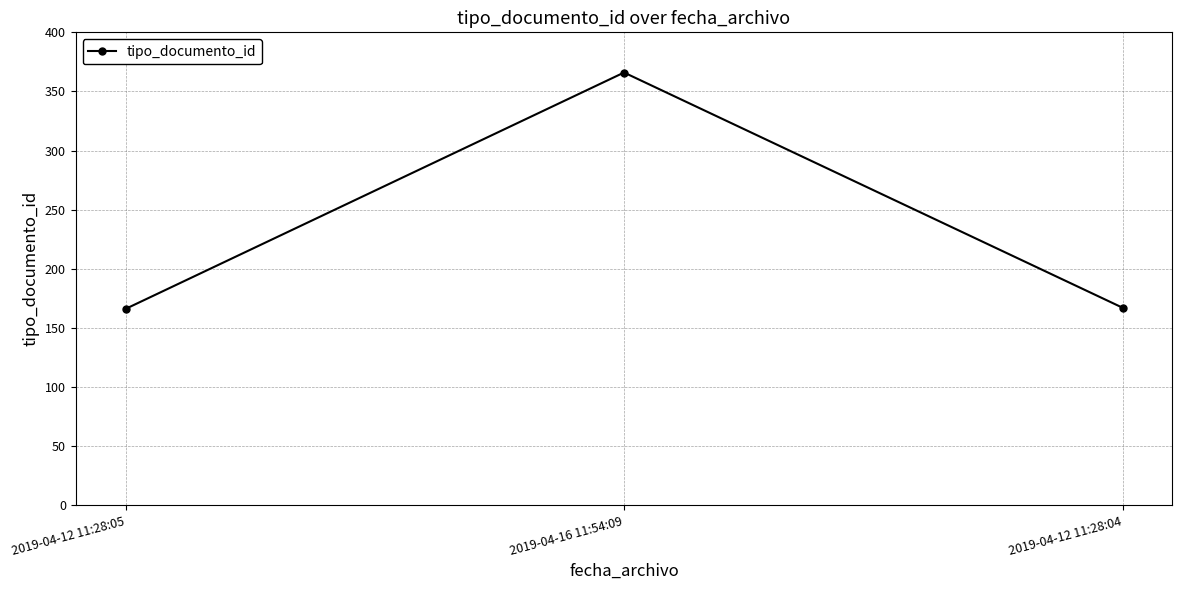

What is the greatest value displayed?

366